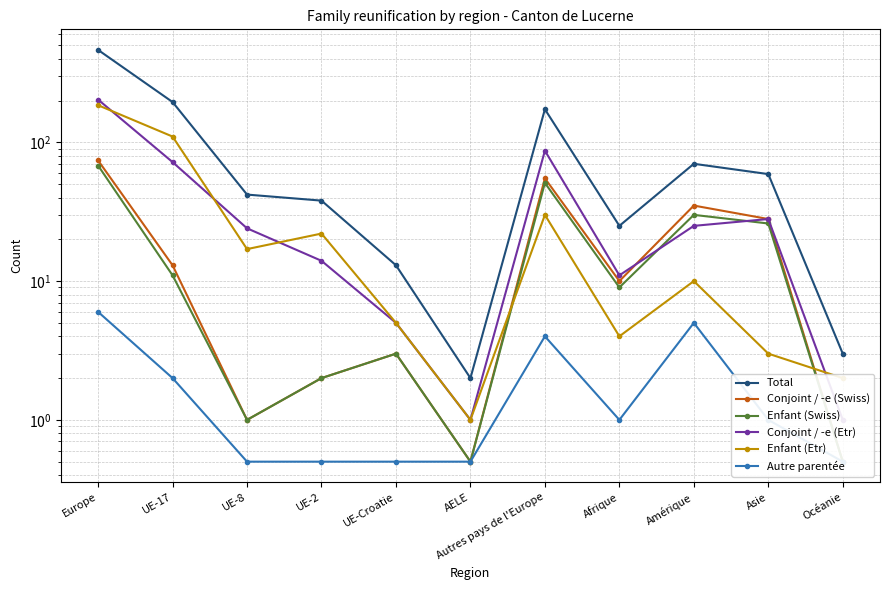

Does the chart display data point markers on the line(s)?

Yes